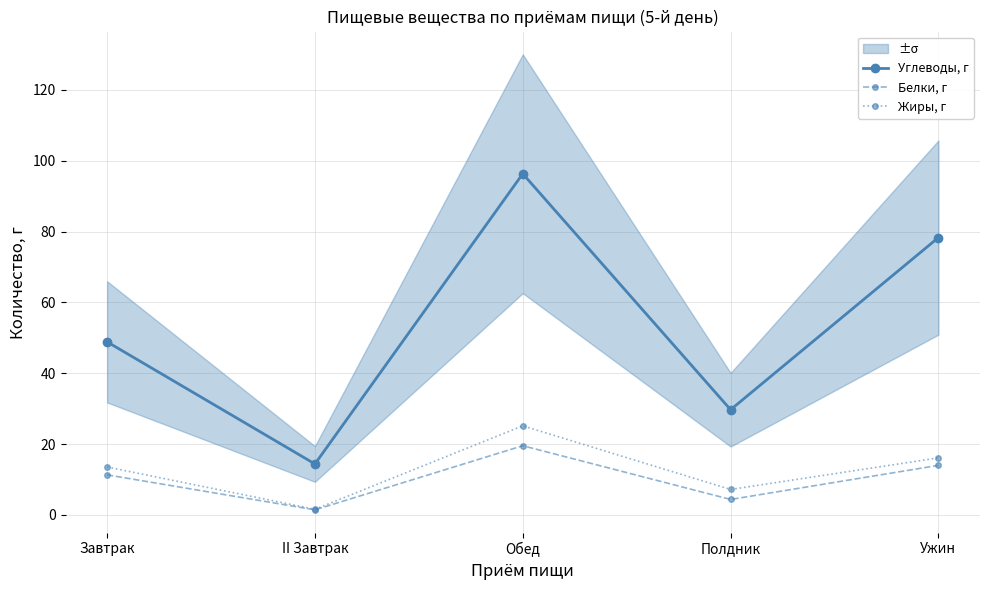

Count the number of categories in the chart.

5